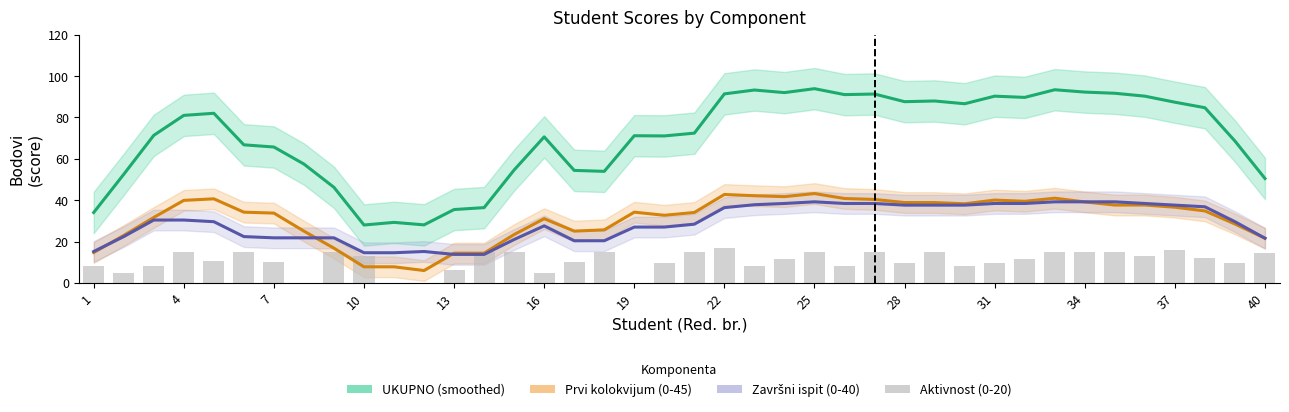

Is the value of UKUPNO (smoothed) at 37 greater than the value of Aktivnost (0-20) at 39?

Yes